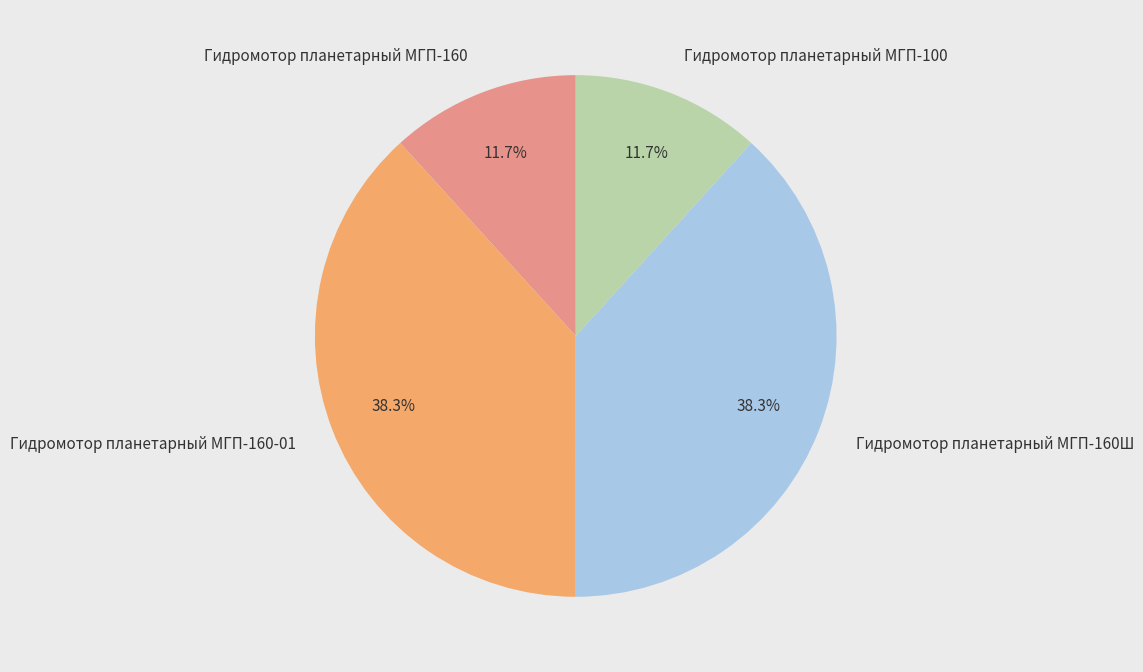

Does any single category account for the majority?

No